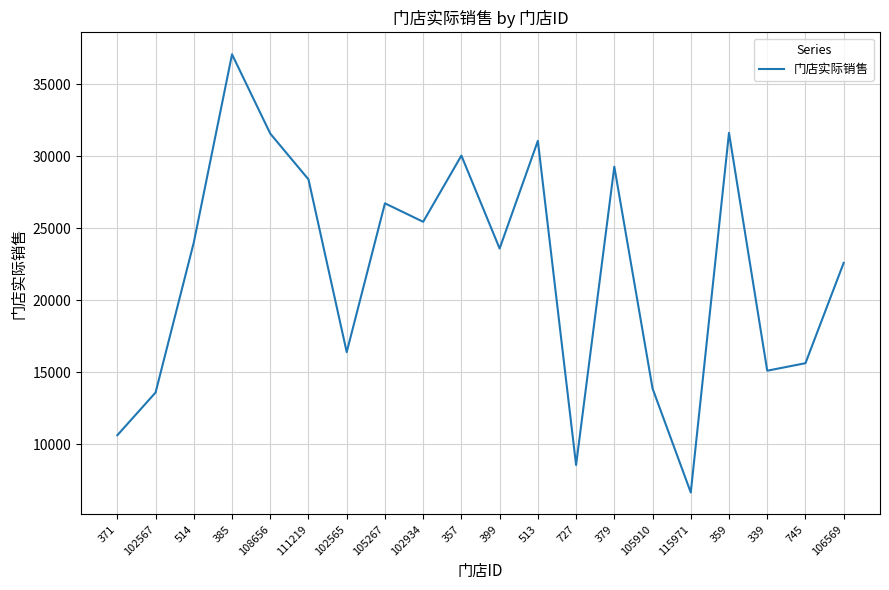

What is the average value?

22081.4